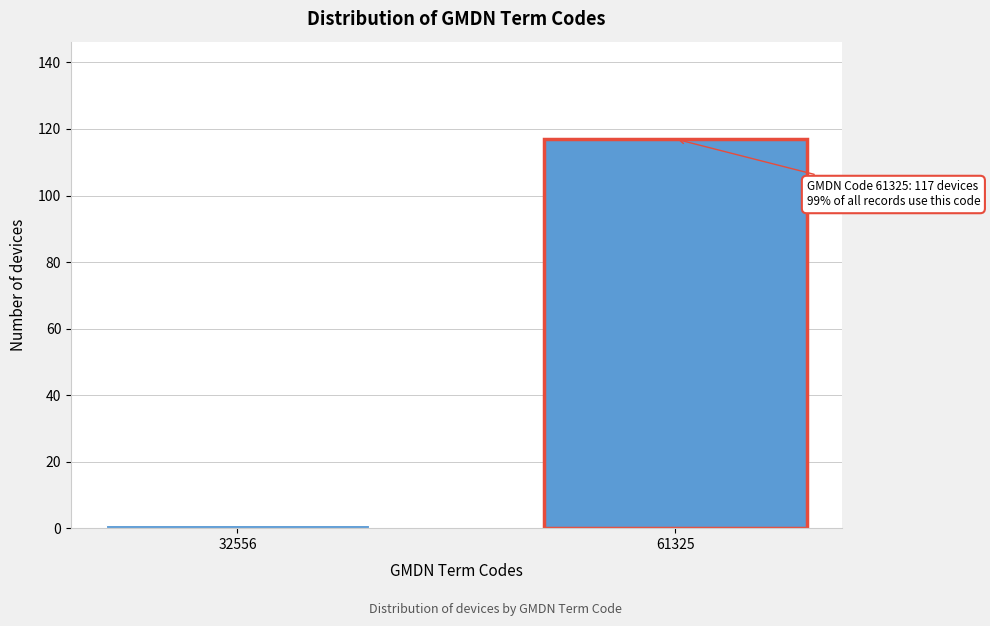

Reading left to right, list all the values displayed in this chart.

32556=1	61325=117